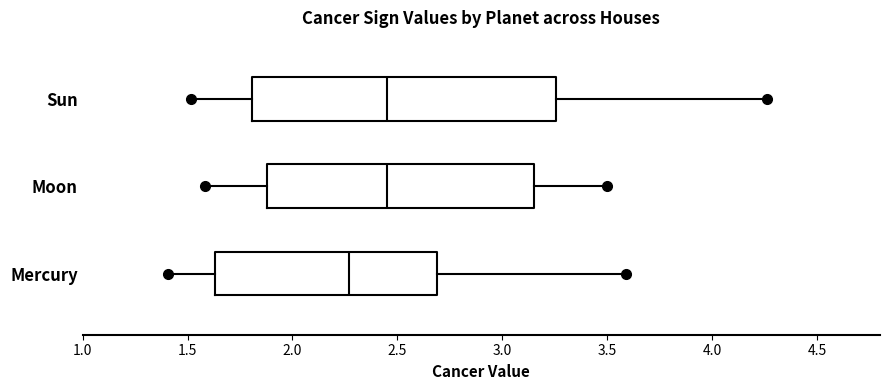

Reading bottom to top, read every box against the x-axis: the position of its median line, the range the box covers, and the ends of its whiskers. The values are not printed on the chart, so give them approximately, as read against the axis.

Mercury: median 2.25, box 1.65 to 2.70, whiskers 1.40 to 3.60
Moon: median 2.45, box 1.90 to 3.15, whiskers 1.60 to 3.50
Sun: median 2.45, box 1.80 to 3.25, whiskers 1.50 to 4.25